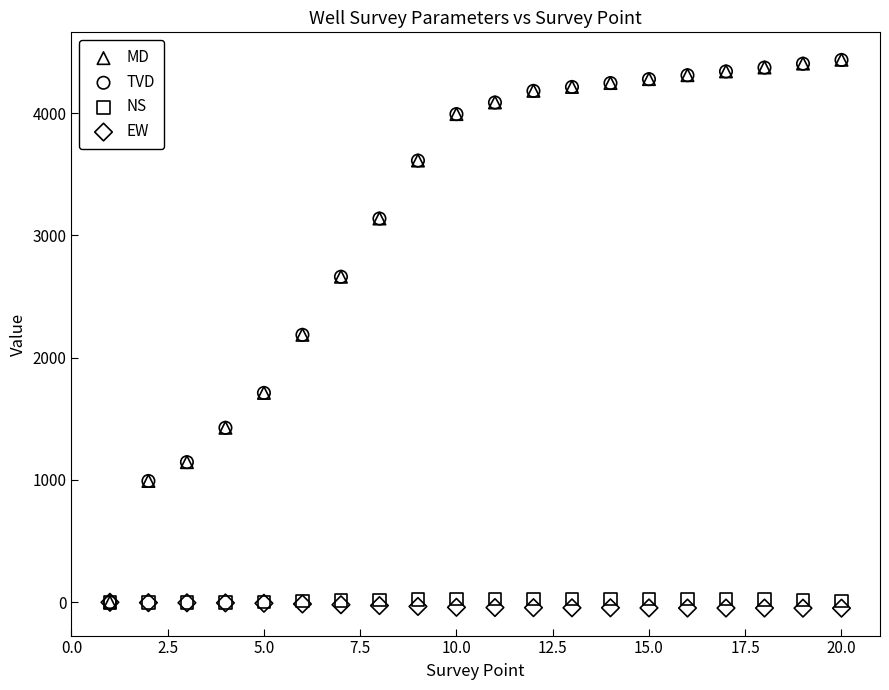

Which series contains the lowest Y value?

EW